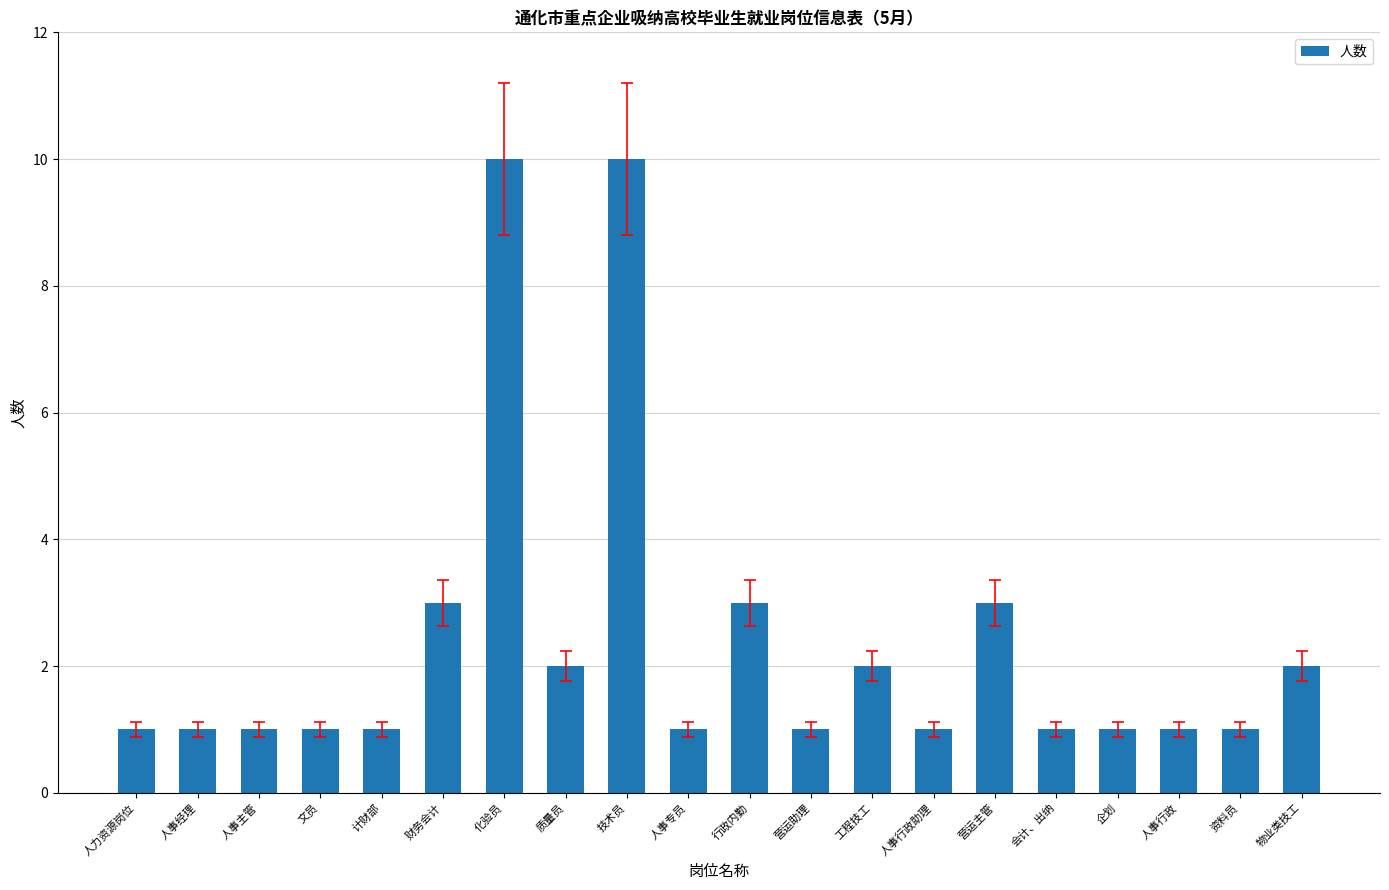

The chart shows a value of 1 at 会计、出纳. True or false?

True